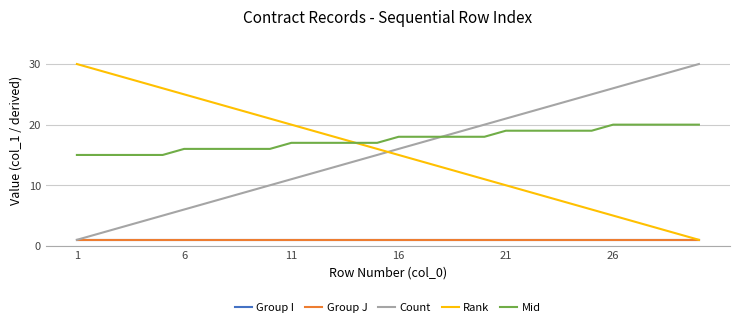

True or false: Rank has more than 1 points higher than both neighbors.

False